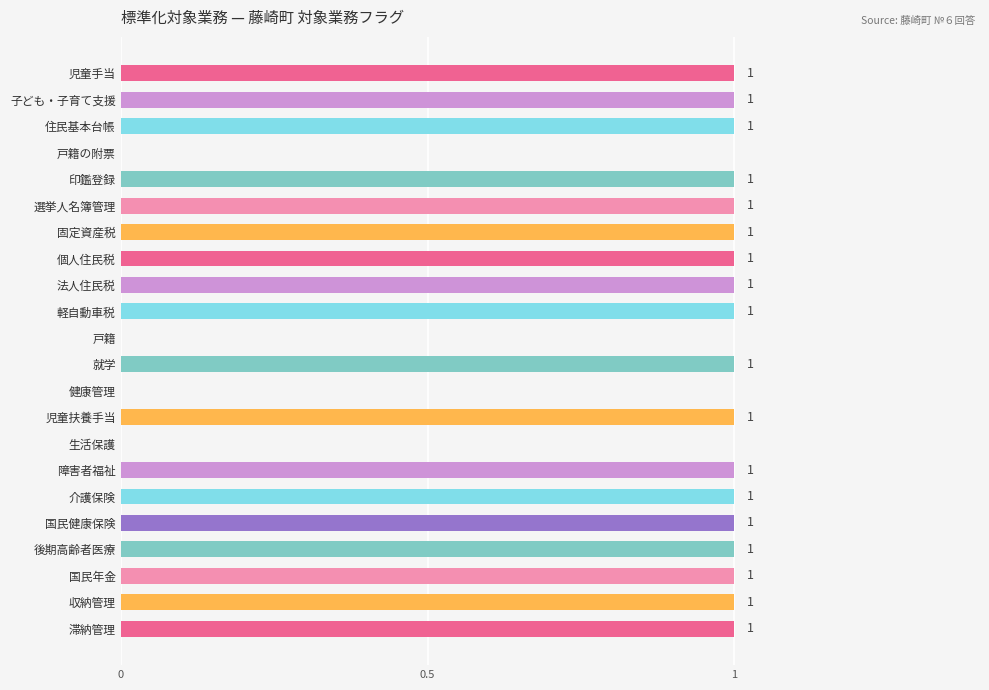

The value at 健康管理 is 0. True or false?

True